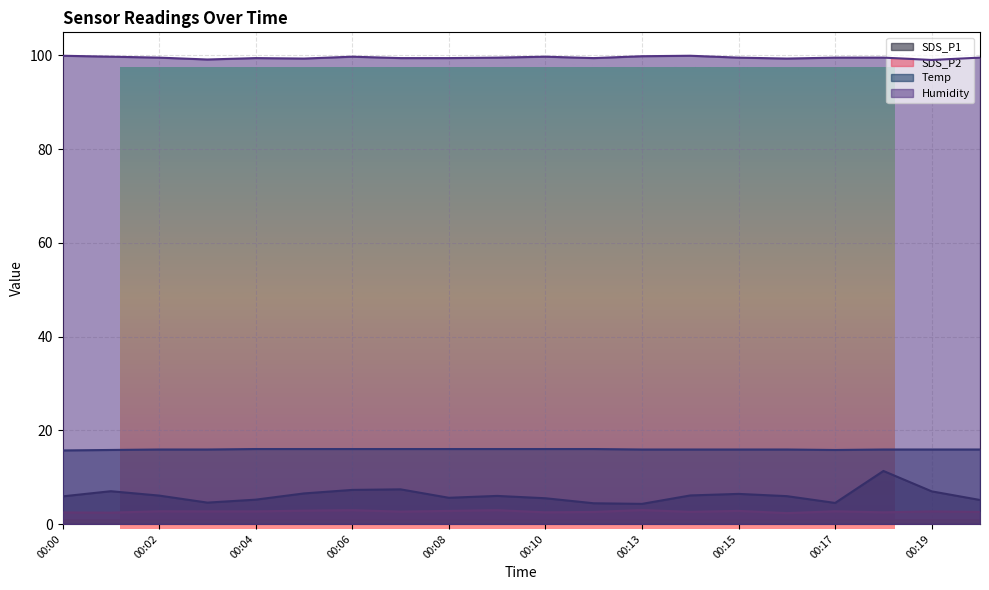

What is the smallest value displayed?

2.3